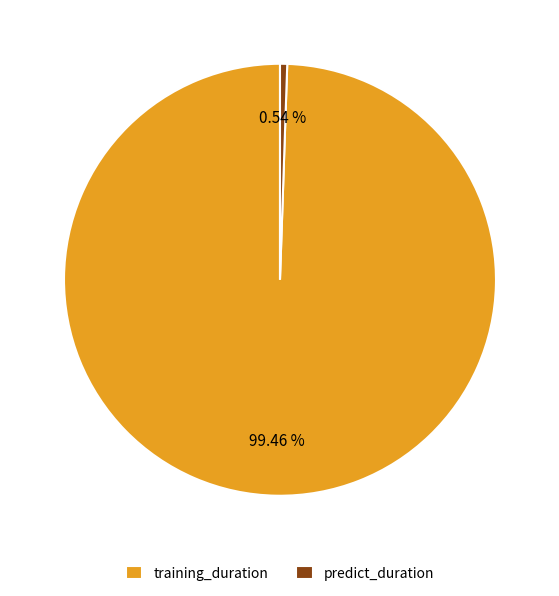

What is the ratio of the value at training_duration to the value at predict_duration?

185.6